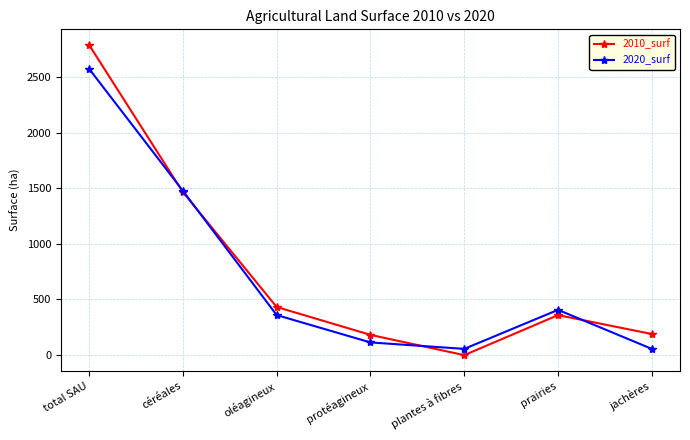

How many interior local valleys does the 2020_surf series have?

1